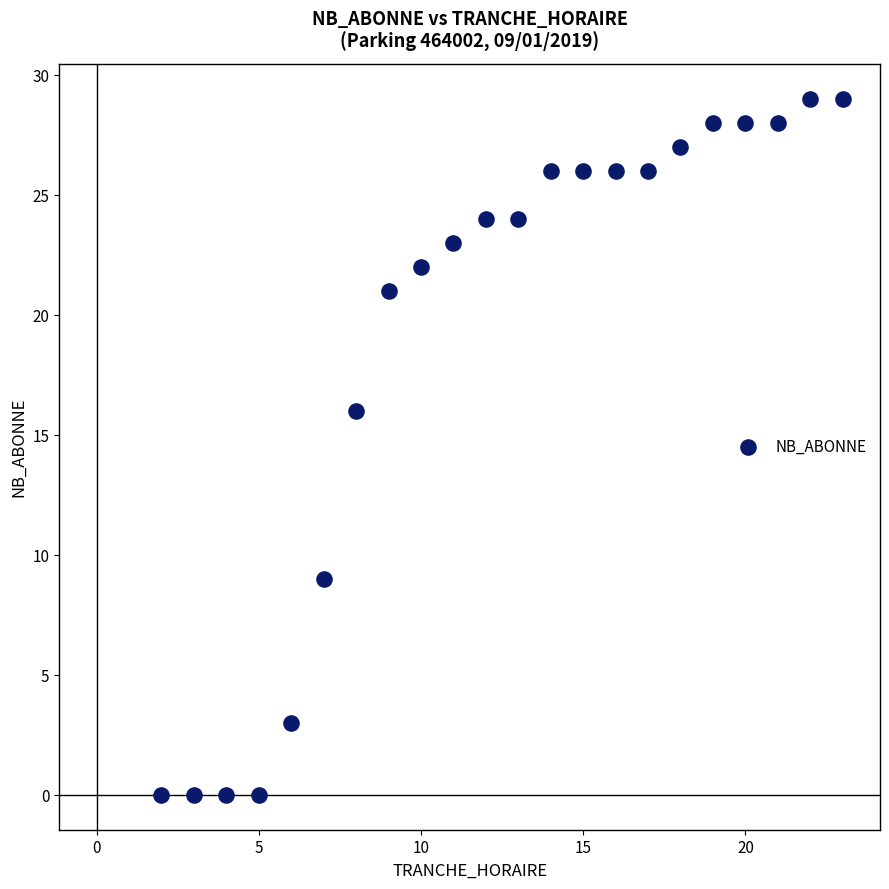

What Y value in the scatter plot is closest to 14?

16